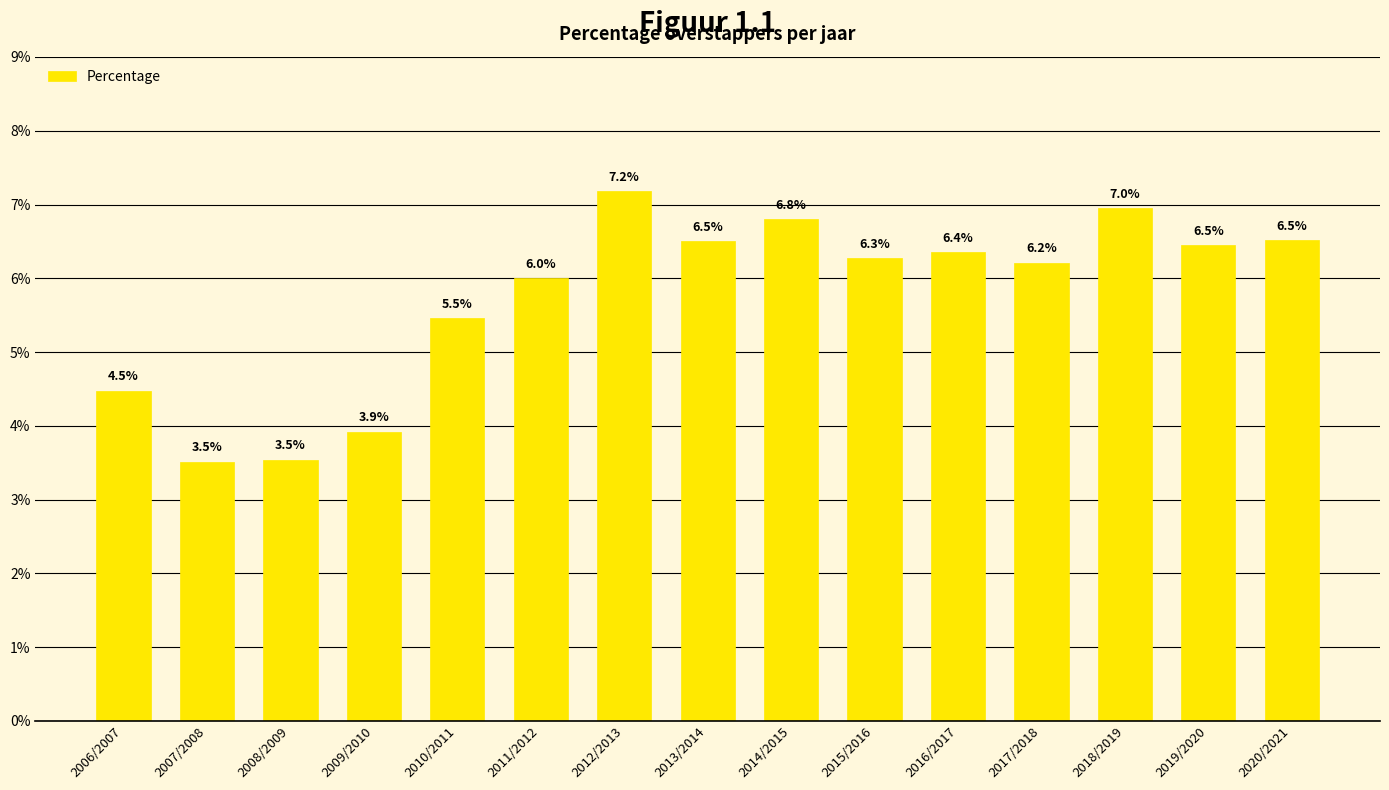

What is the change in value from 2006/2007 to 2010/2011?

+1.0